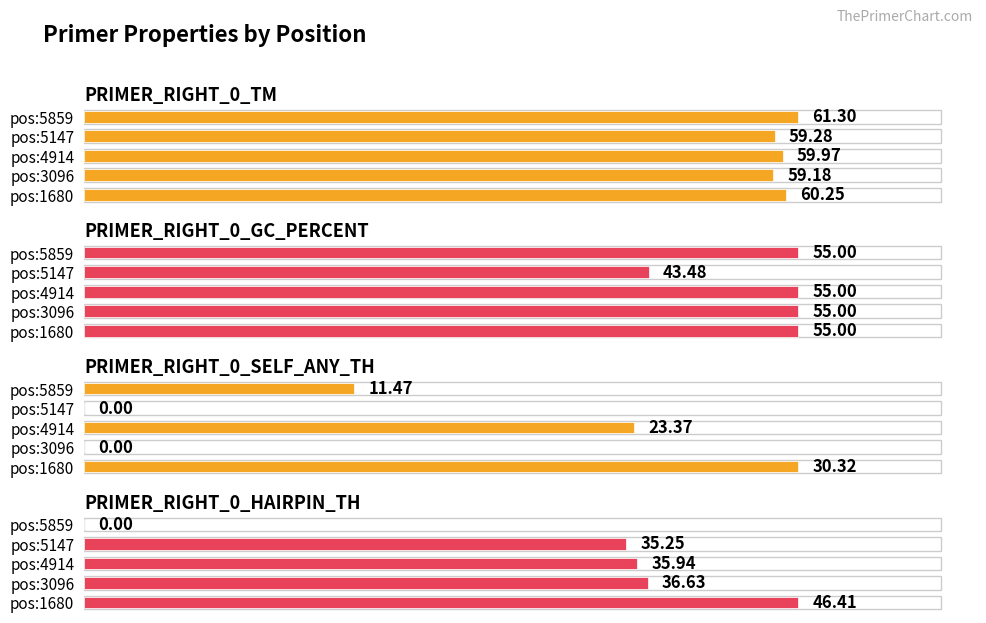

Rank the series by their maximum value, from lowest to highest.

PRIMER_RIGHT_0_SELF_ANY_TH, PRIMER_RIGHT_0_HAIRPIN_TH, PRIMER_RIGHT_0_GC_PERCENT, PRIMER_RIGHT_0_TM